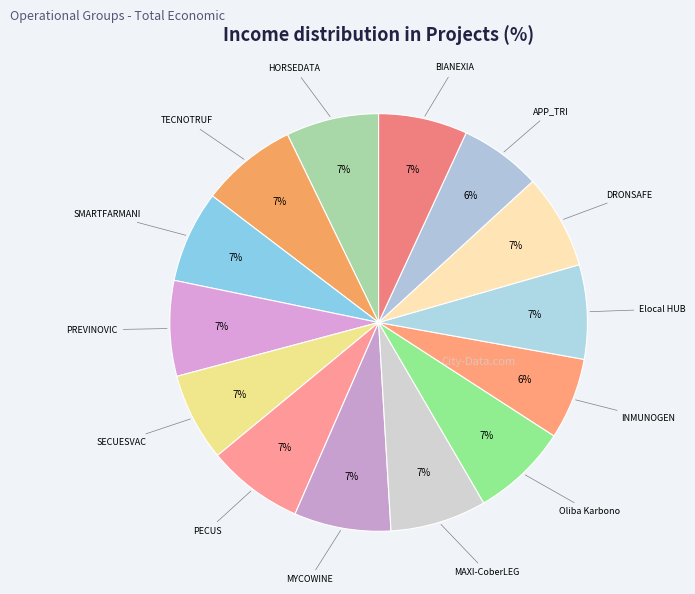

How many segments does this pie chart have?

14